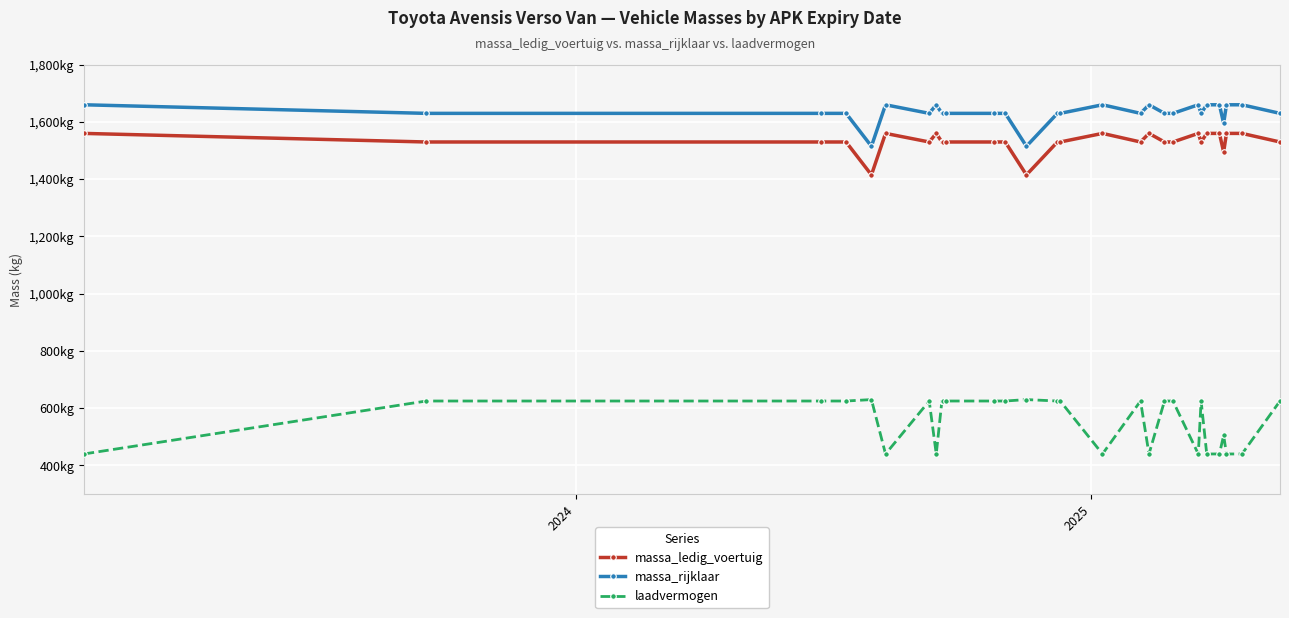

The massa_rijklaar series shows 1112 at 24. True or false?

False